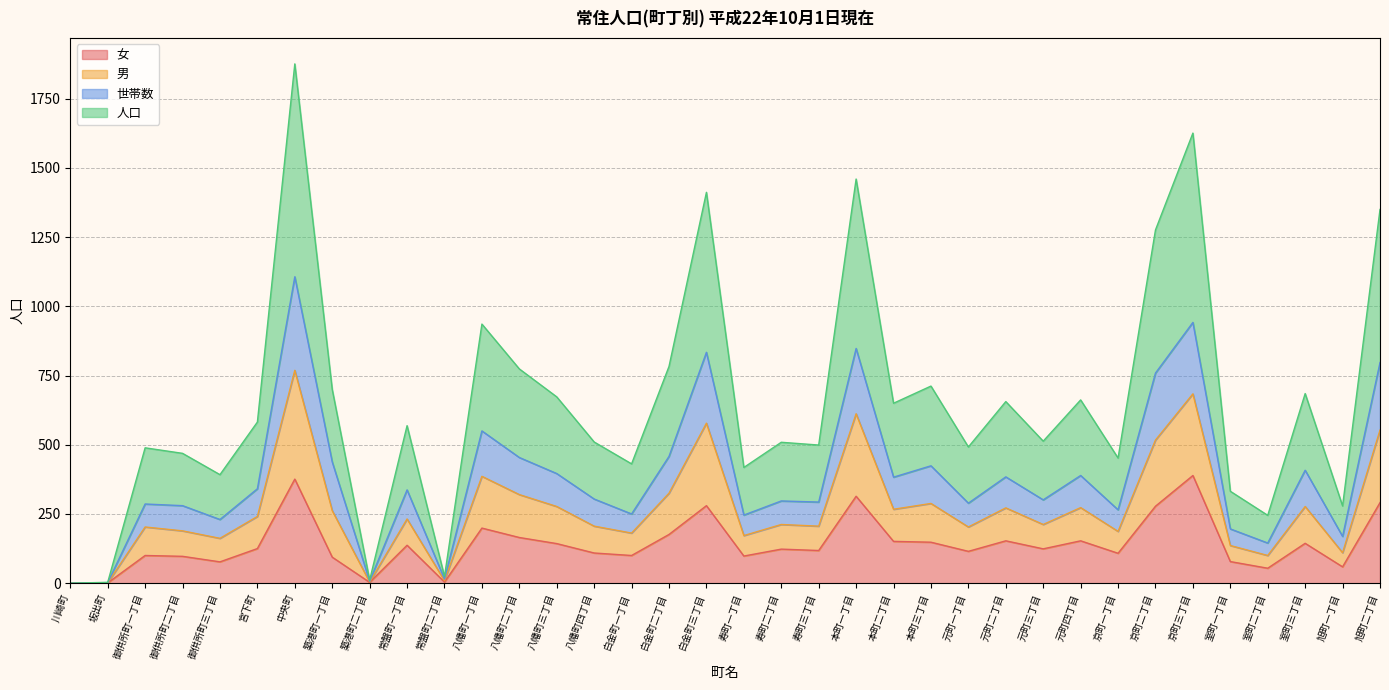

Is the value of 男 at 川崎町 greater than the value of 世帯数 at 川崎町?

No